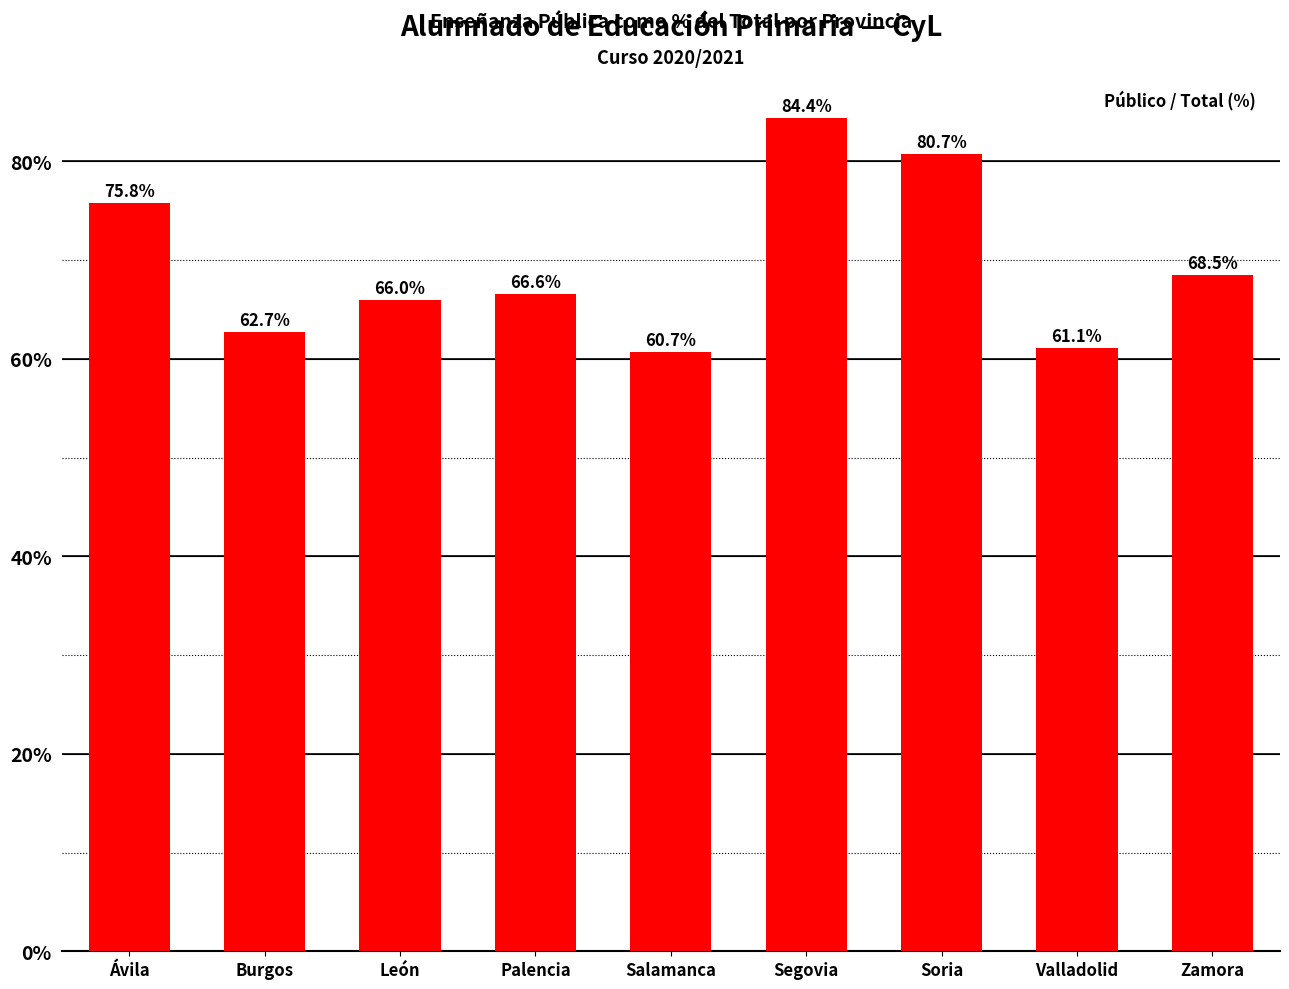

What is the sum of the values at Soria and Burgos?

143.4